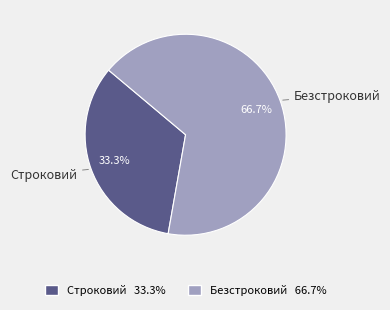

Does Безстроковий account for over 50% of the chart?

Yes